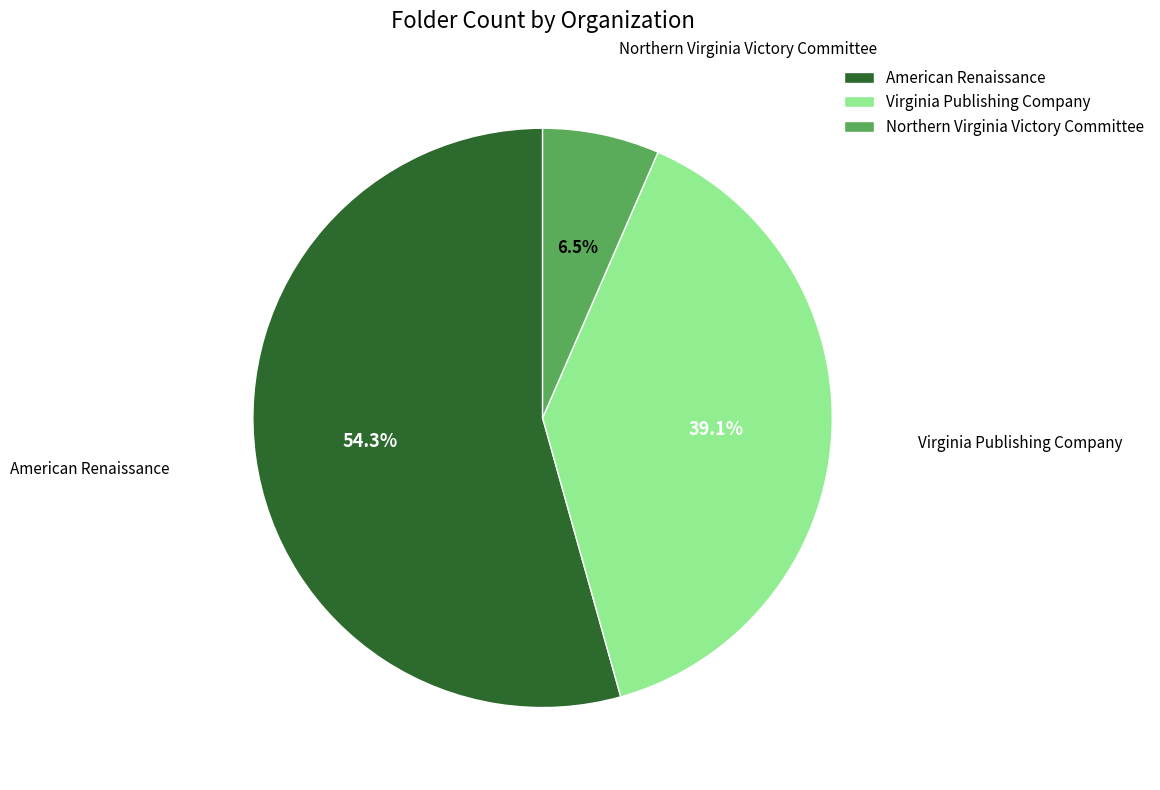

How many slices are in this pie chart?

3